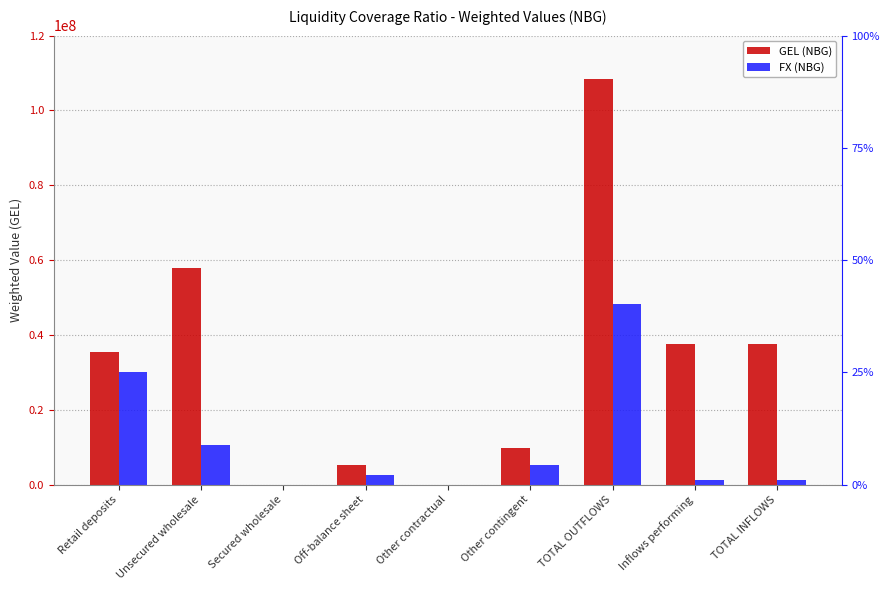

What is the average value of the FX (NBG) series?

10996099.9